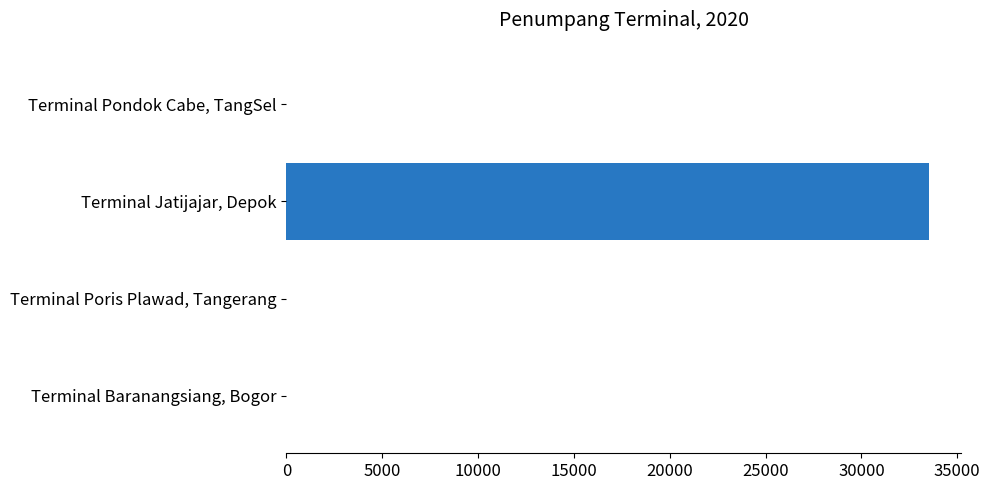

The chart shows a value of 0 at Terminal Poris Plawad, Tangerang. True or false?

True